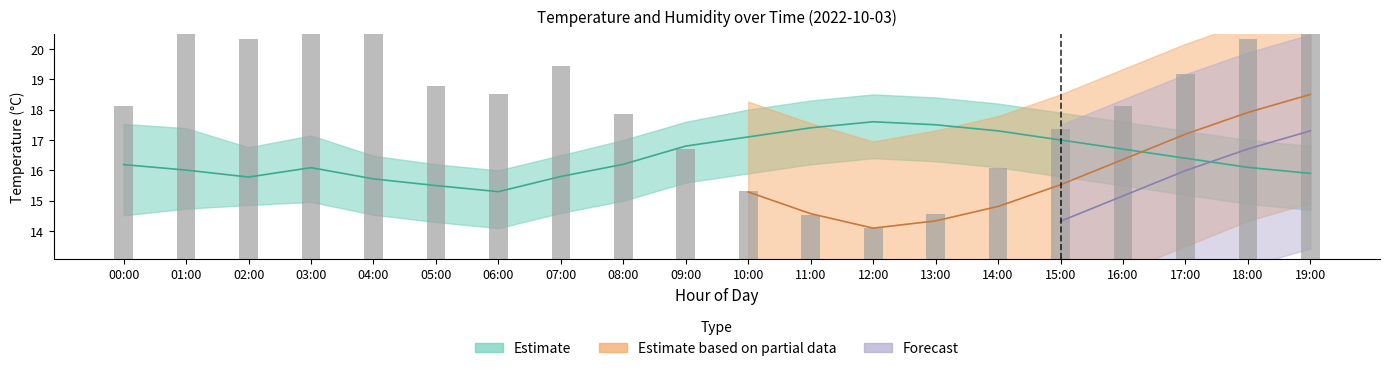

Rank the categories by value from highest to lowest.

03:00, 19:00, 01:00, 04:00, 02:00, 18:00, 07:00, 17:00, 05:00, 06:00, 00:00, 16:00, 08:00, 15:00, 09:00, 14:00, 10:00, 13:00, 11:00, 12:00